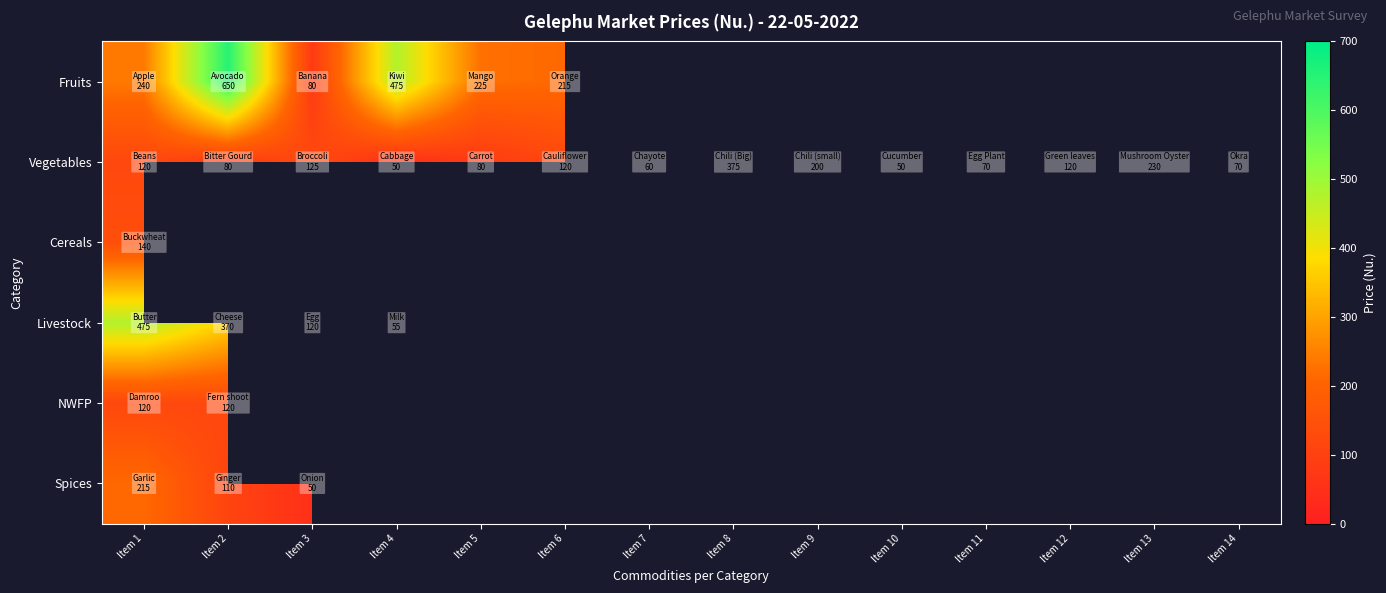

What is the difference between the highest and lowest values at Item 2?

570.0